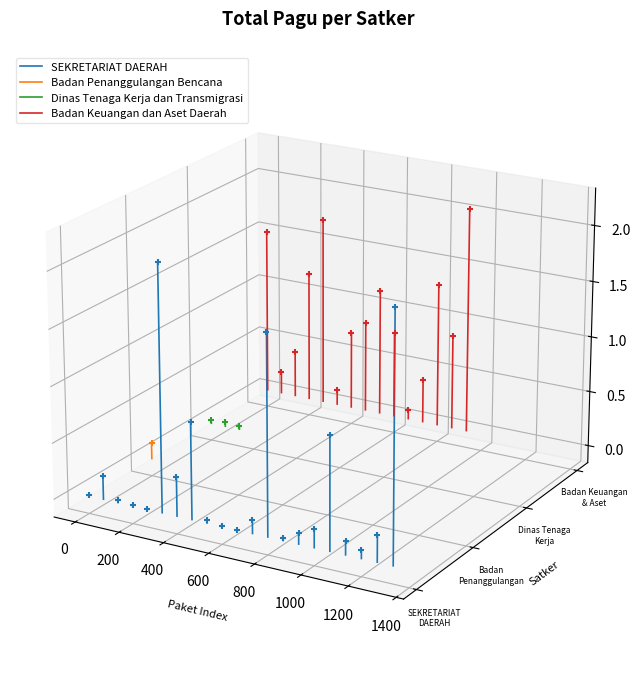

Which series has the largest Y range (max minus min)?

SEKRETARIAT DAERAH